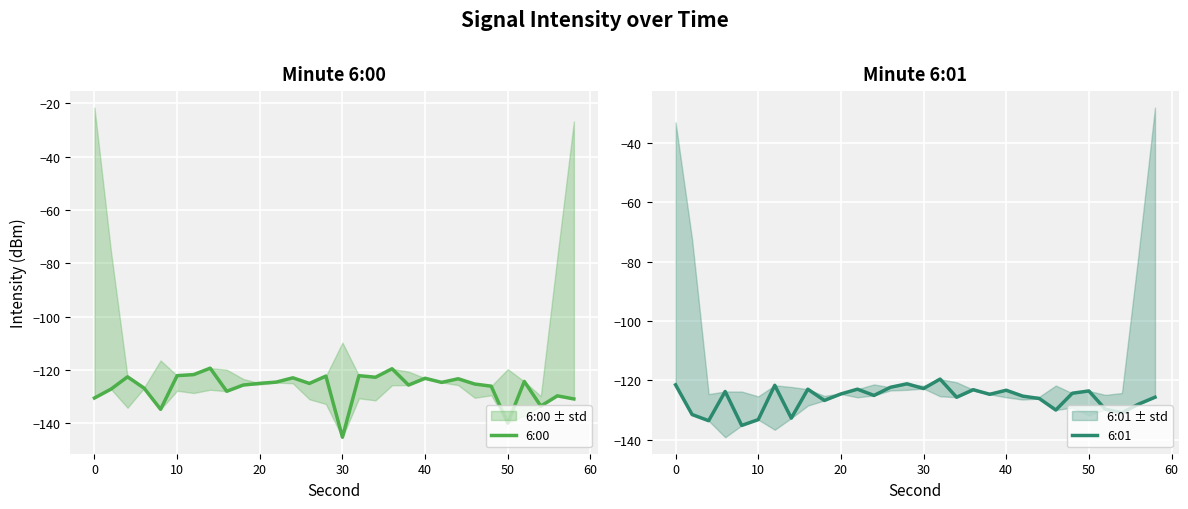

How many interior local peaks does the 6:01 series have?

9